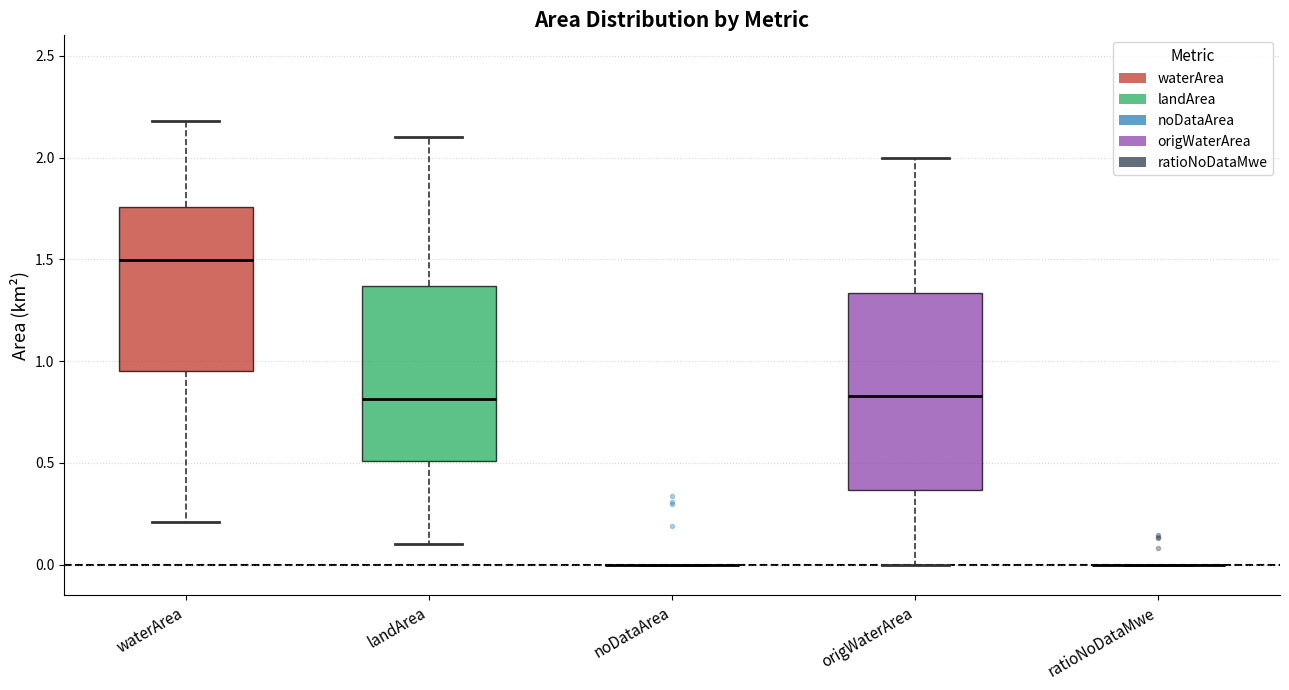

Reading left to right, transcribe this box plot: for each box, give where its median line is, the range the box spans, and where its two whiskers end, as read against the y-axis. The values are not printed on the chart, so give them approximately, as read against the axis.

waterArea: median 1.50, box 0.95 to 1.75, whiskers 0.20 to 2.20
landArea: median 0.80, box 0.50 to 1.35, whiskers 0.10 to 2.10
noDataArea: box collapsed to a line at 0.00, whiskers 0.00 to 0.00
origWaterArea: median 0.85, box 0.35 to 1.35, whiskers 0.00 to 2.00
ratioNoDataMwe: box collapsed to a line at 0.00, whiskers 0.00 to 0.00